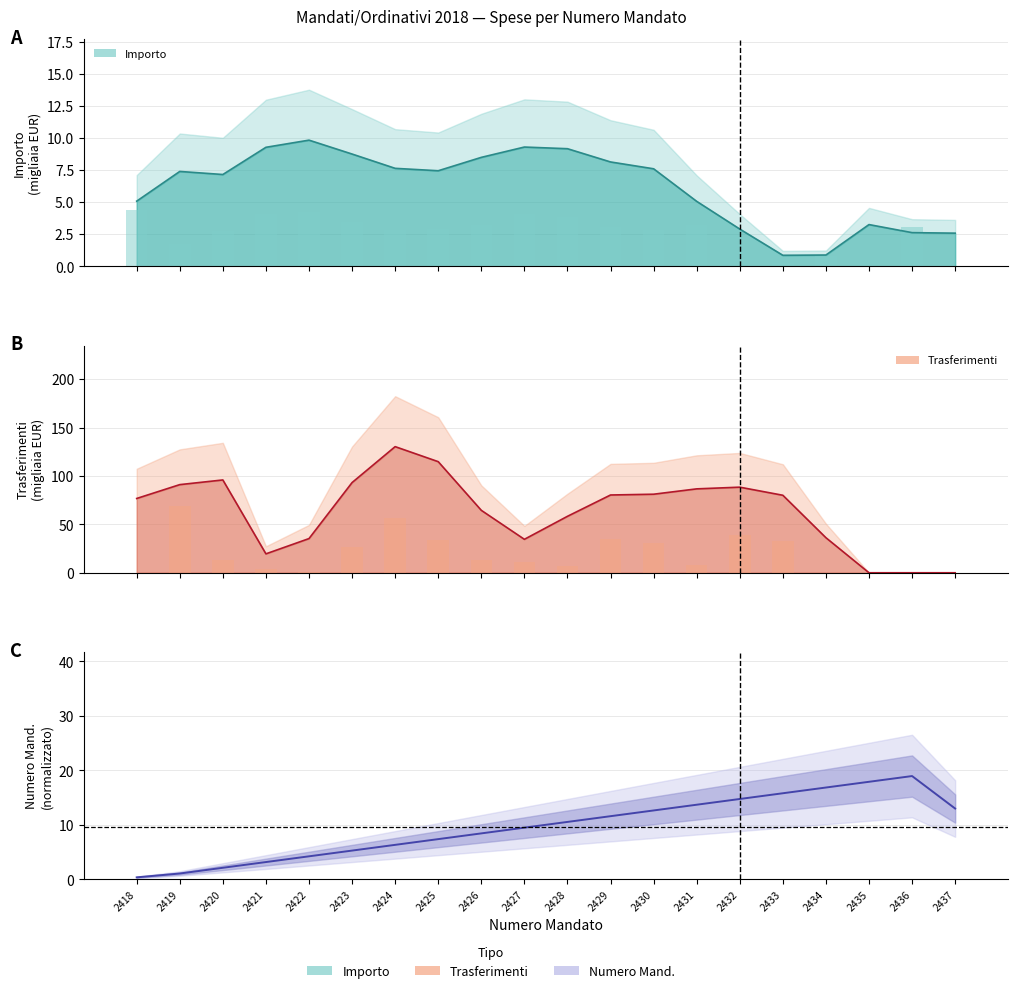

What is the sum of the values at 2437 and 2433?

28.8